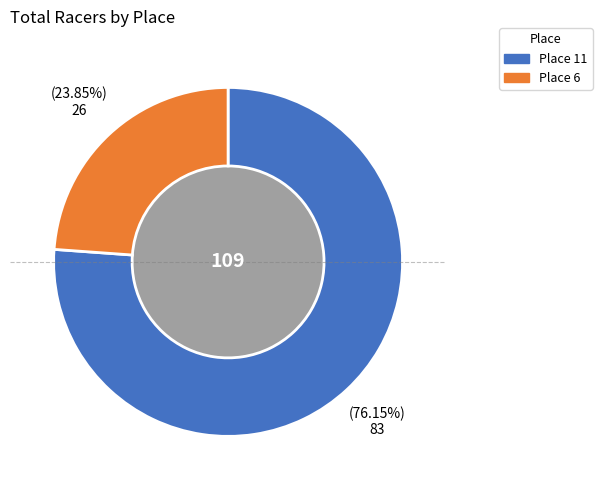

Does any single category account for the majority?

Yes